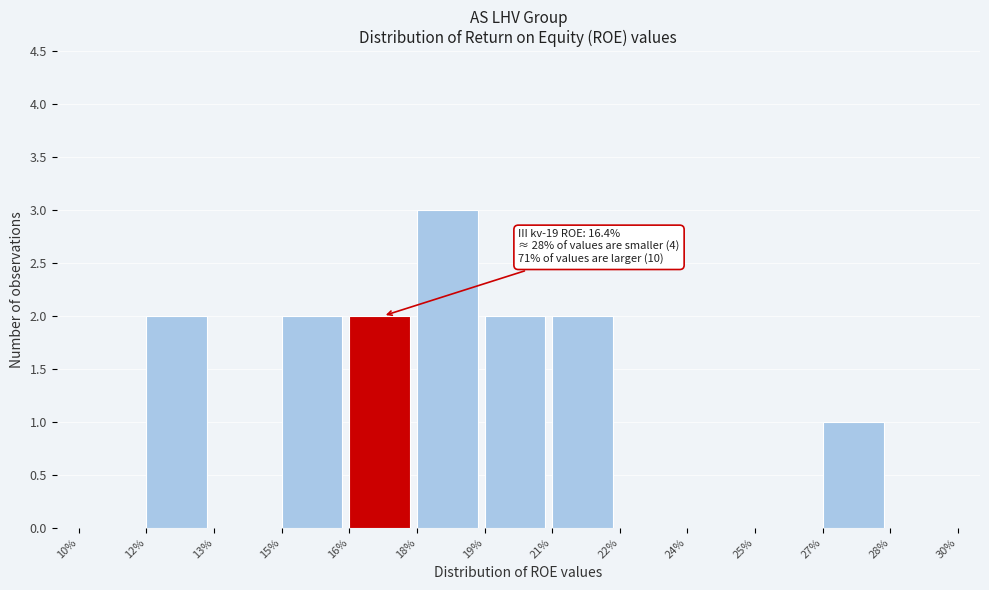

Reading left to right, transcribe all the data shown in this chart.

10%=0	12%=2	13%=0	15%=2	16%=2	18%=3	19%=2	21%=2	22%=0	24%=0	25%=0	27%=1	28%=0